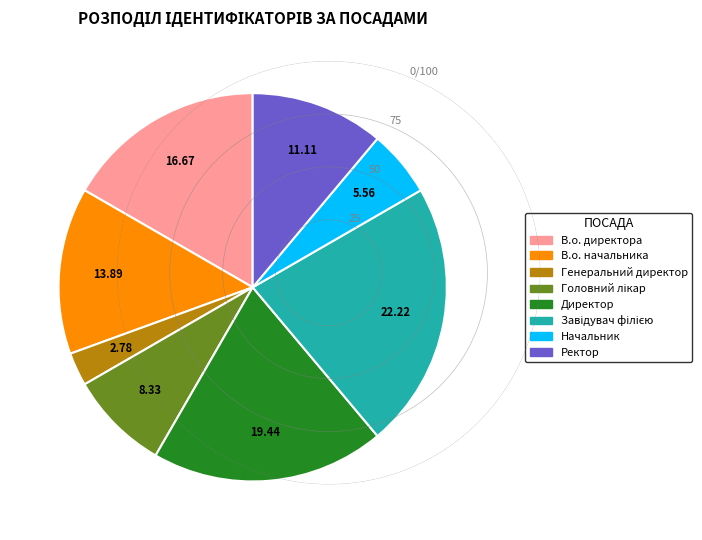

Which slice is the smallest?

Генеральний директор